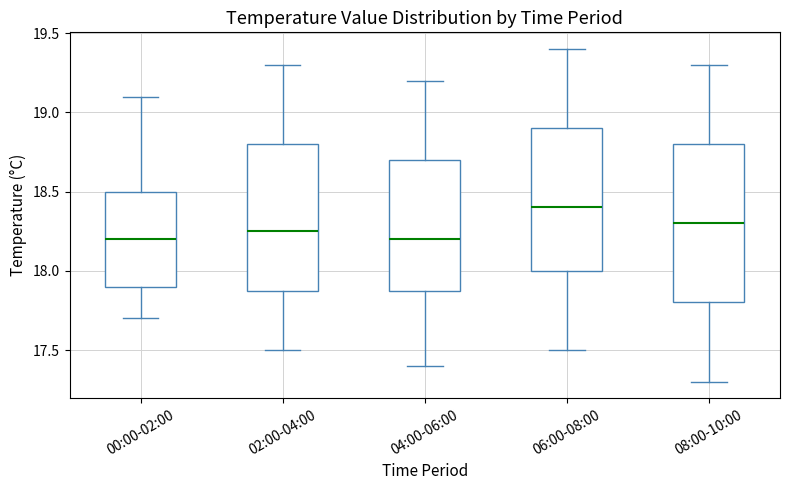

Reading left to right, read every box against the y-axis: the position of its median line, the range the box covers, and the ends of its whiskers. The values are not printed on the chart, so give them approximately, as read against the axis.

00:00-02:00: median 18.20, box 17.90 to 18.50, whiskers 17.70 to 19.10
02:00-04:00: median 18.25, box 17.90 to 18.80, whiskers 17.50 to 19.30
04:00-06:00: median 18.20, box 17.90 to 18.70, whiskers 17.40 to 19.20
06:00-08:00: median 18.40, box 18.00 to 18.90, whiskers 17.50 to 19.40
08:00-10:00: median 18.30, box 17.80 to 18.80, whiskers 17.30 to 19.30